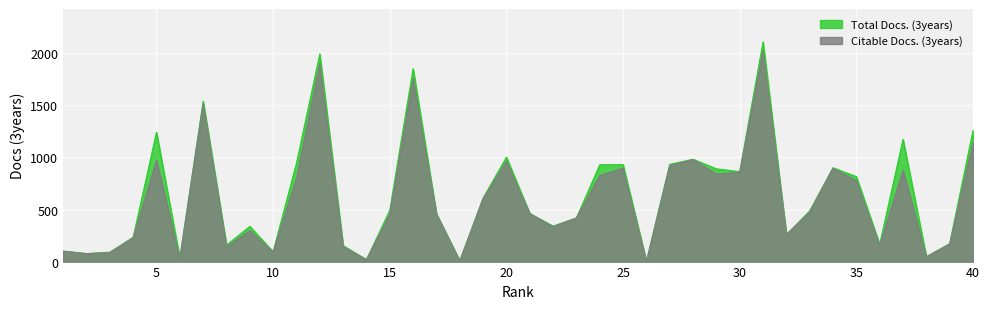

Is the value of Citable Docs. (3years) at 9 greater than the value of Total Docs. (3years) at 39?

Yes